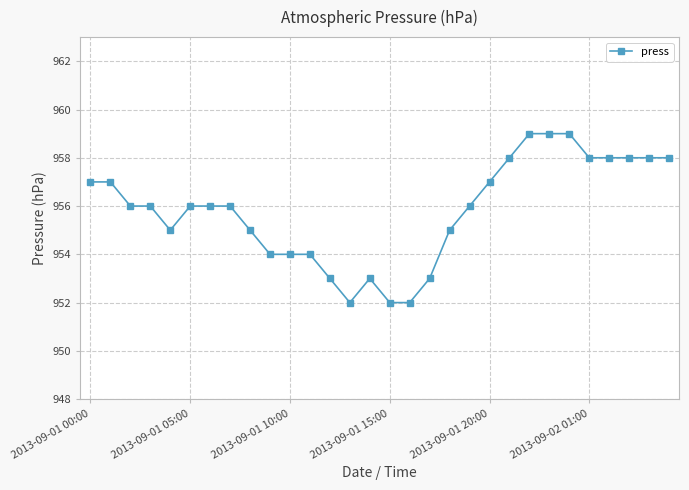

What is the maximum value shown in the chart?

959